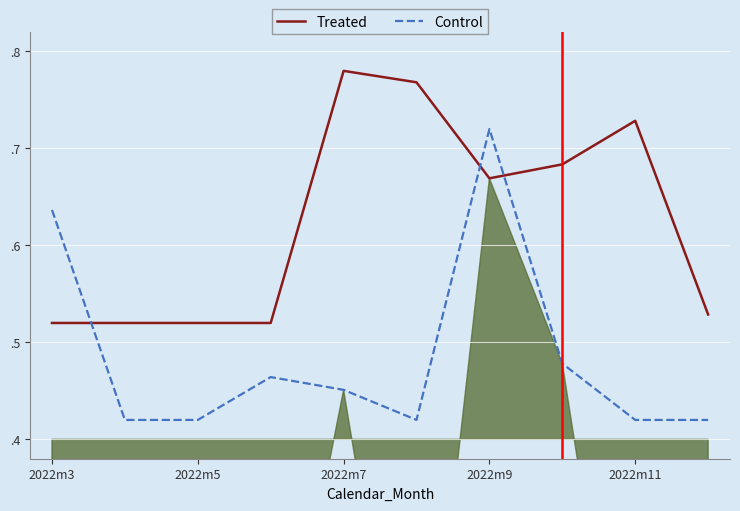

At which category does Control reach its first local valley?

5